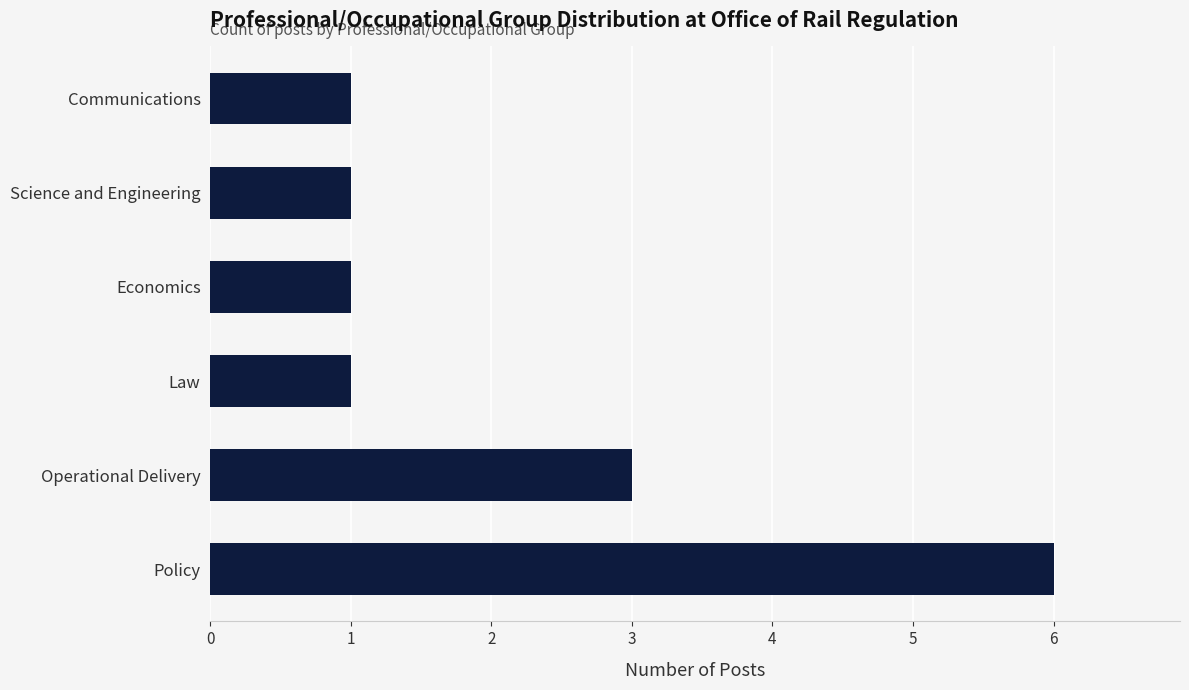

True or false: the data shows 2 at Operational Delivery.

False